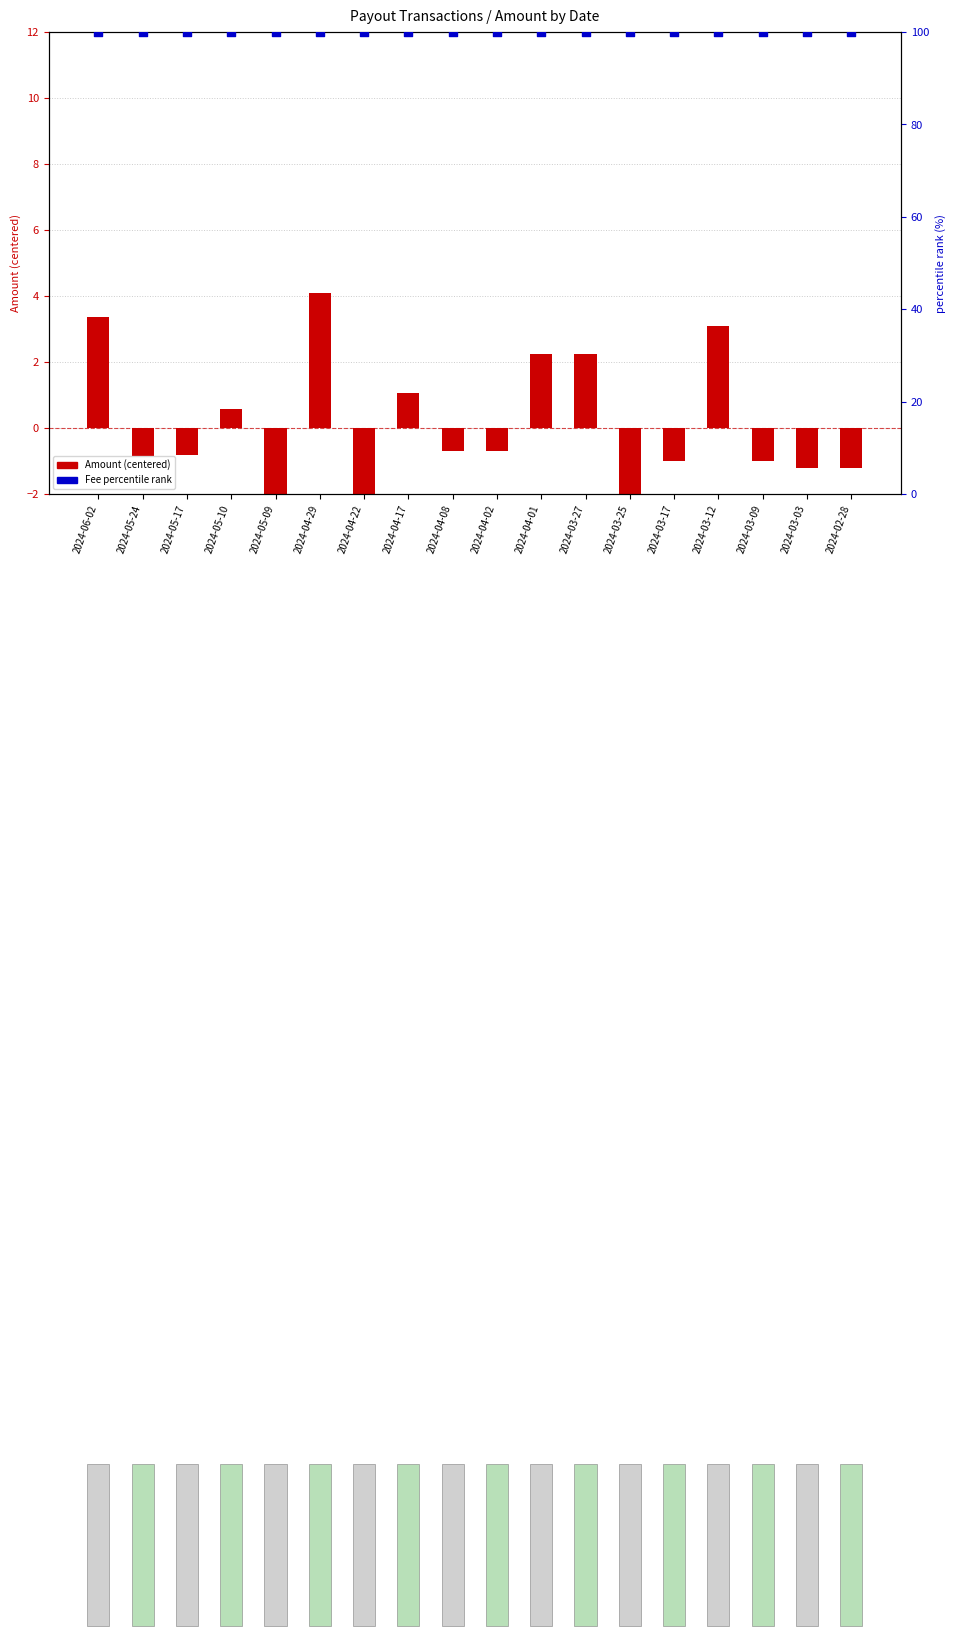

Which series contains the lowest Y value?

Amount (centered)